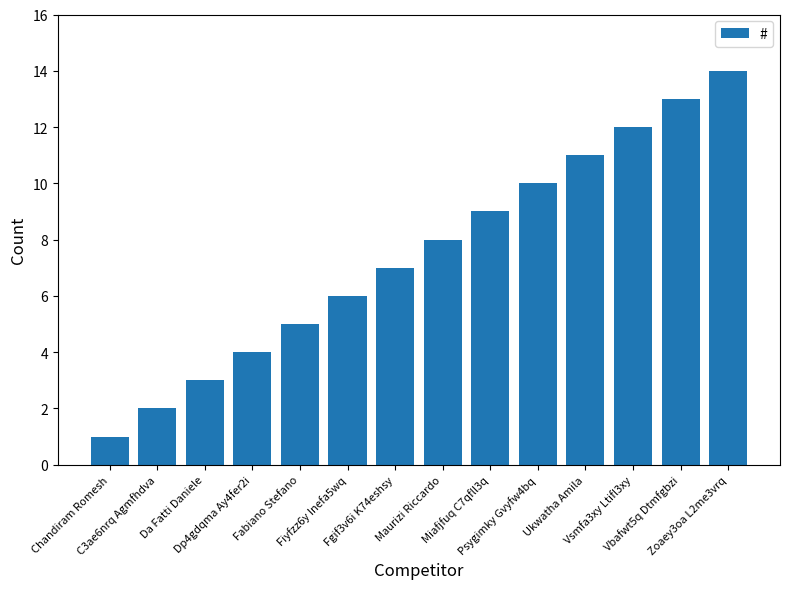

What is the change in value from Chandiram Romesh to Fgif3v6i K74eshsy?

+6